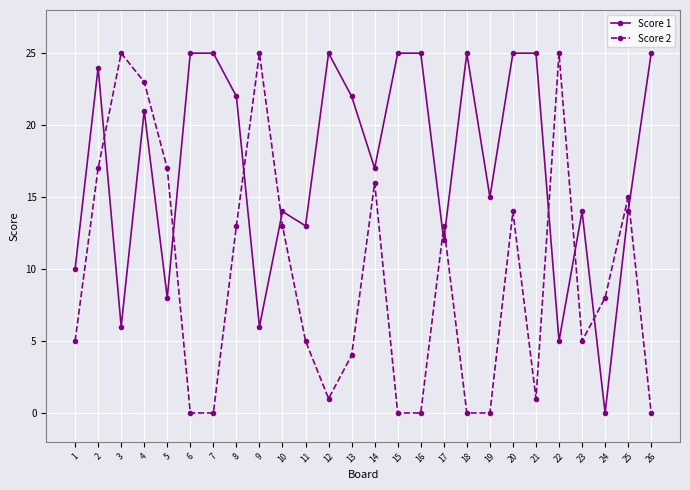

At 26, list the series in order from smallest to largest.

Score 2, Score 1